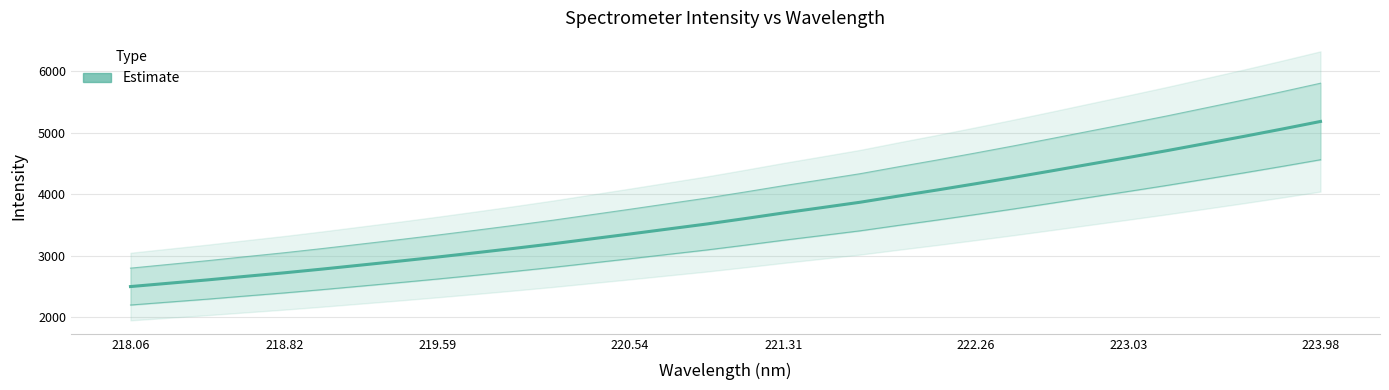

Count the number of values greater than 3606.

16